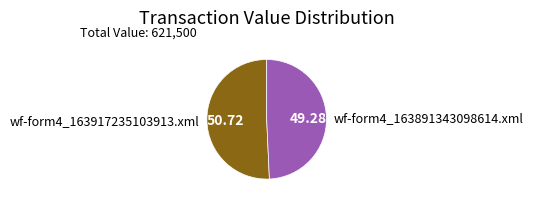

What is the ratio of the value at wf-form4_163891343098614.xml to the value at wf-form4_163917235103913.xml?

1.0